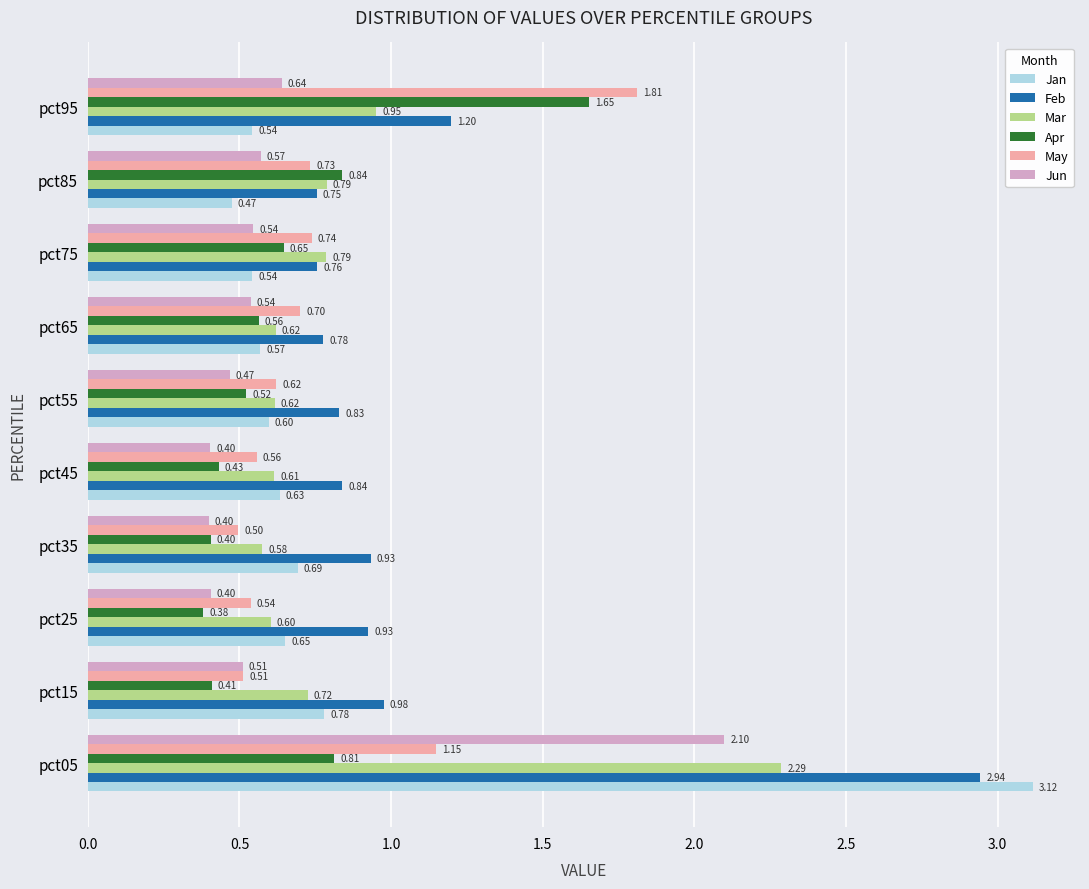

List the labels in order of May value, largest first.

pct95, pct05, pct75, pct85, pct65, pct55, pct45, pct25, pct15, pct35